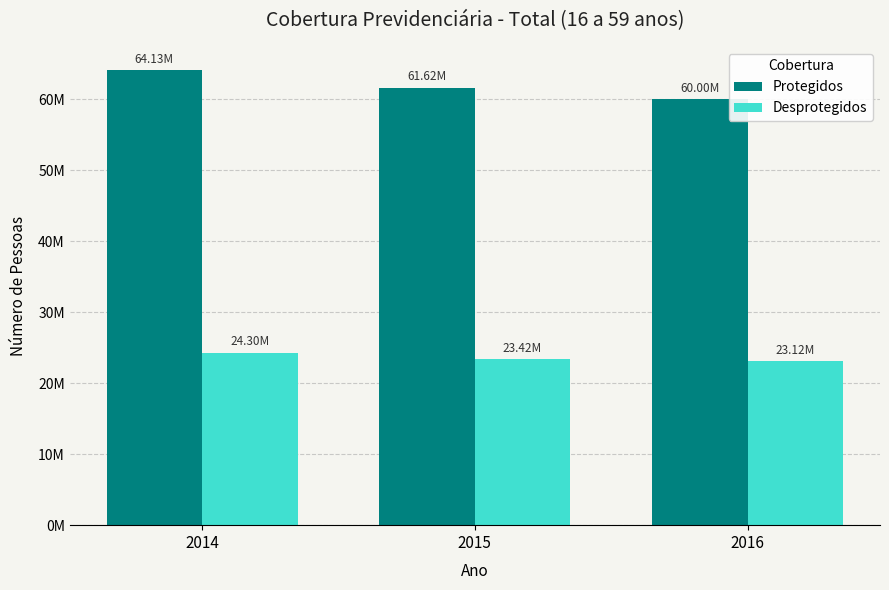

True or false: Protegidos has a value of 61617098 at 2015.

True